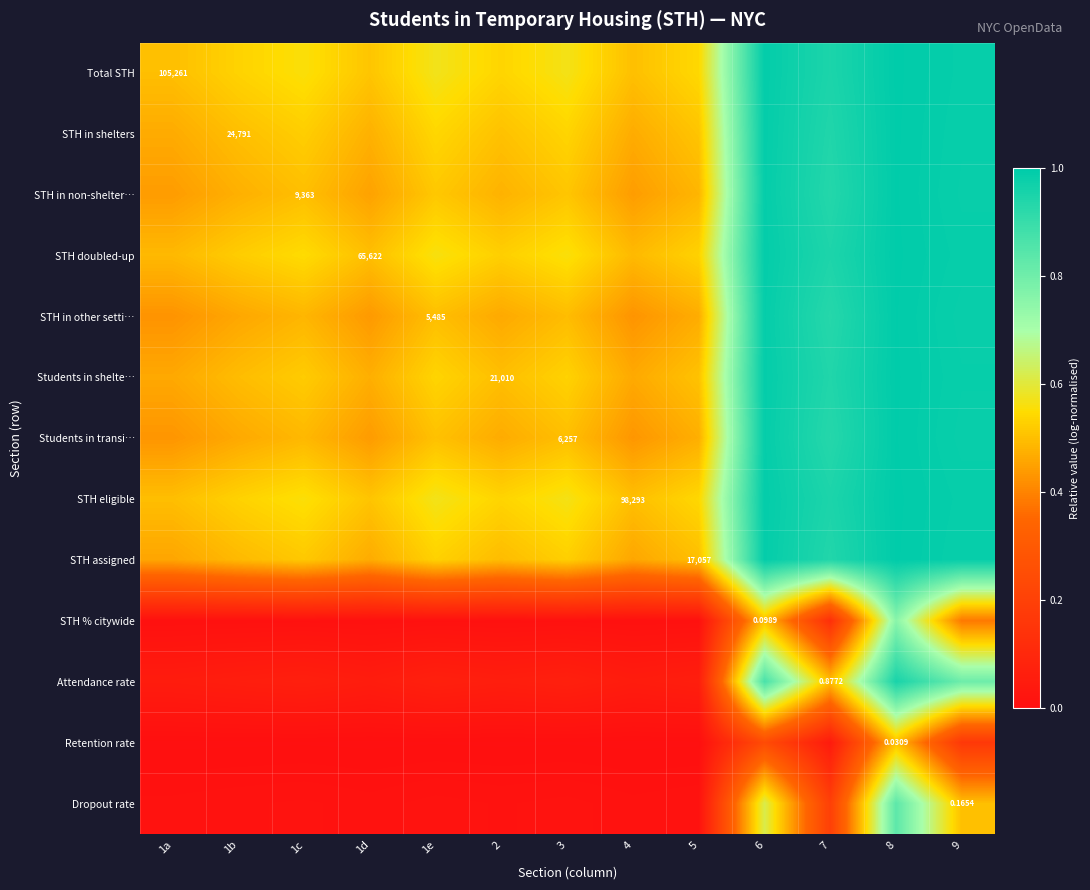

Which category has the lowest value across all series?

1a